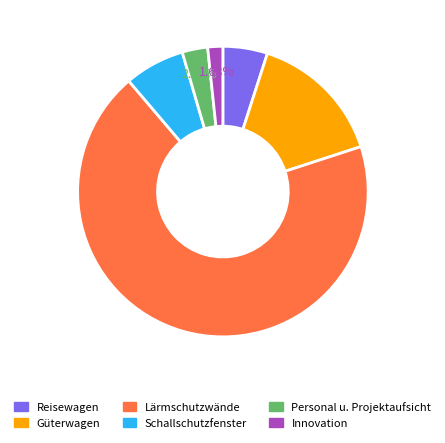

To the nearest percent, what portion does Güterwagen represent?

15%